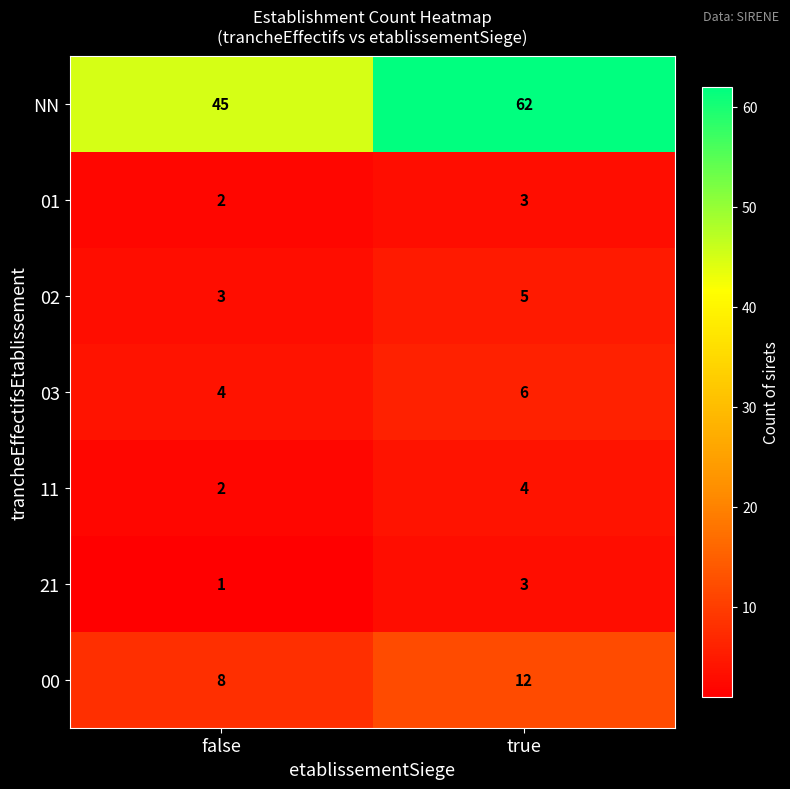

The value of 03 at false is 7. True or false?

False